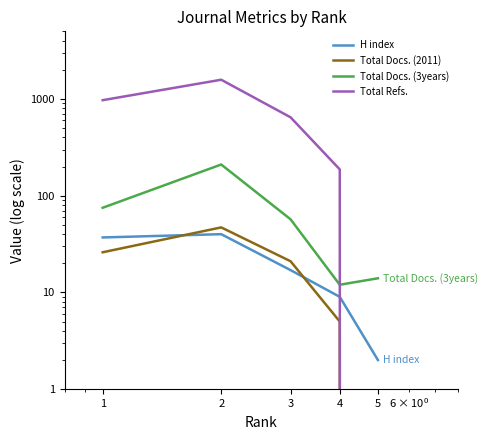

True or false: Total Docs. (2011) has a value of 35 at 1.

False